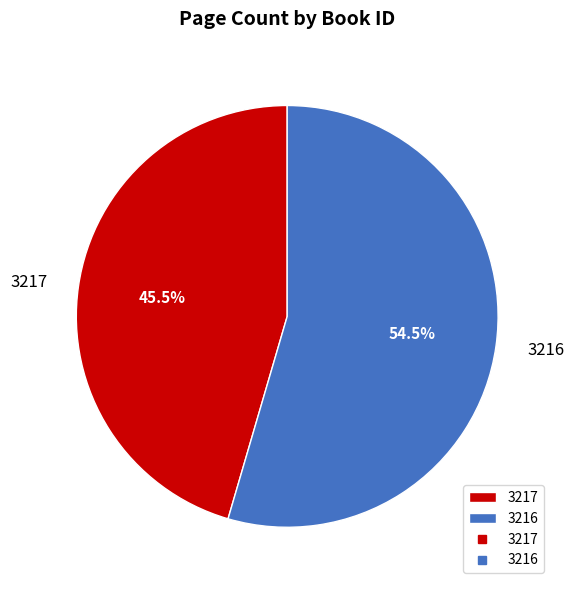

What is the ratio of the value at 3217 to the value at 3216?

0.8